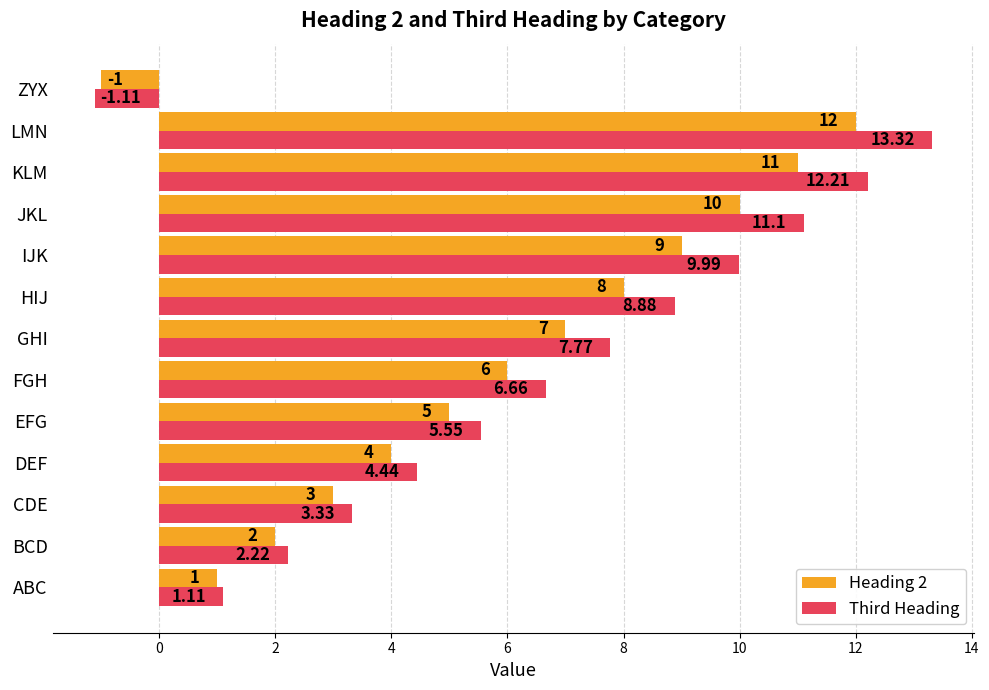

Count the number of categories in the chart.

13